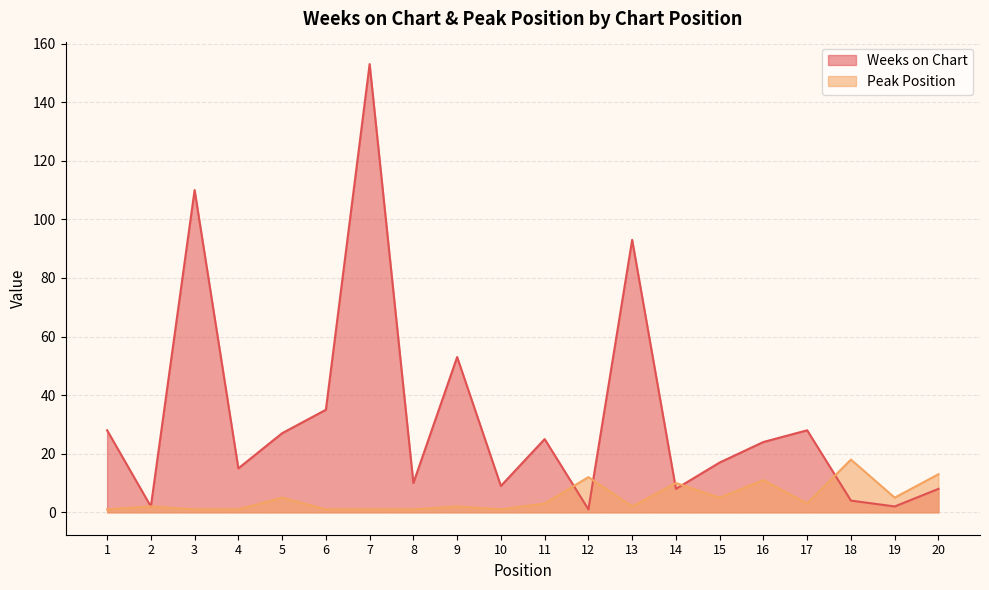

What are all the series names shown in the legend?

Weeks on Chart, Peak Position